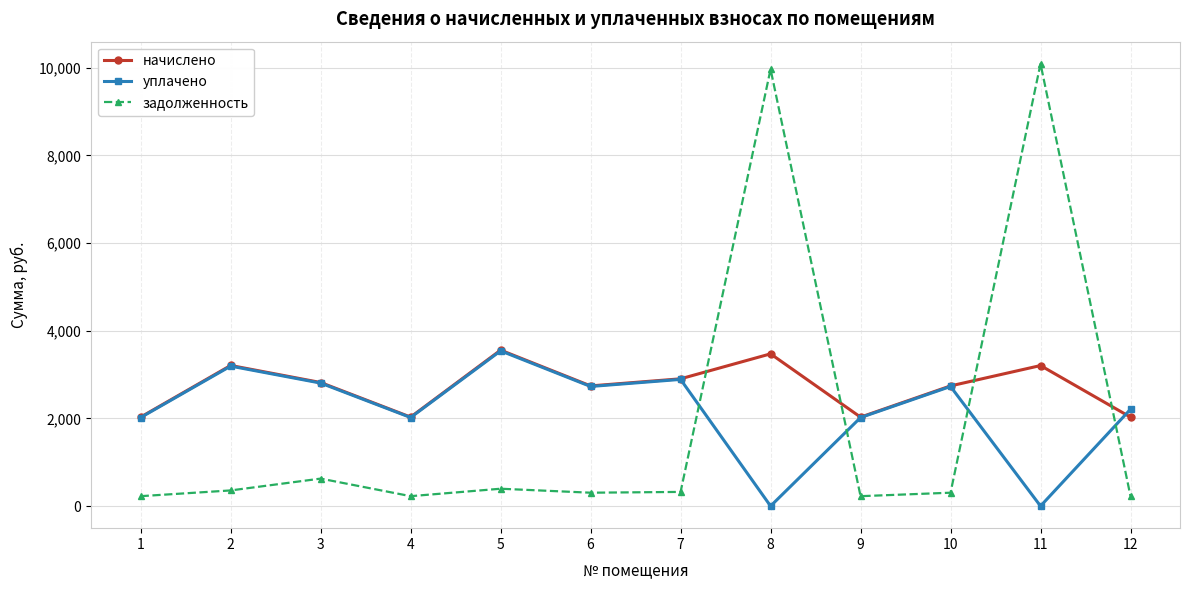

Does the chart display data point markers on the line(s)?

Yes